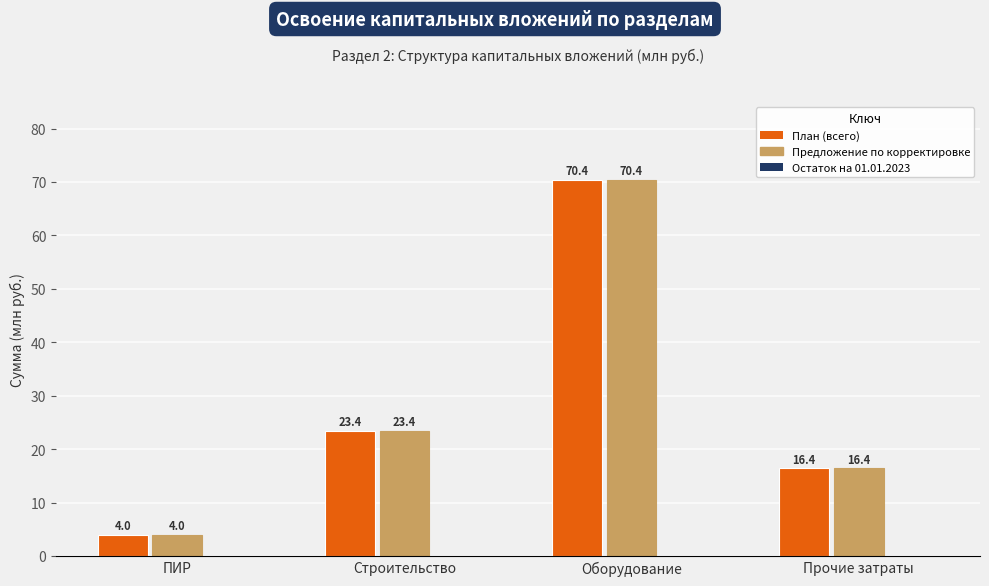

How many series are shown in this chart?

2